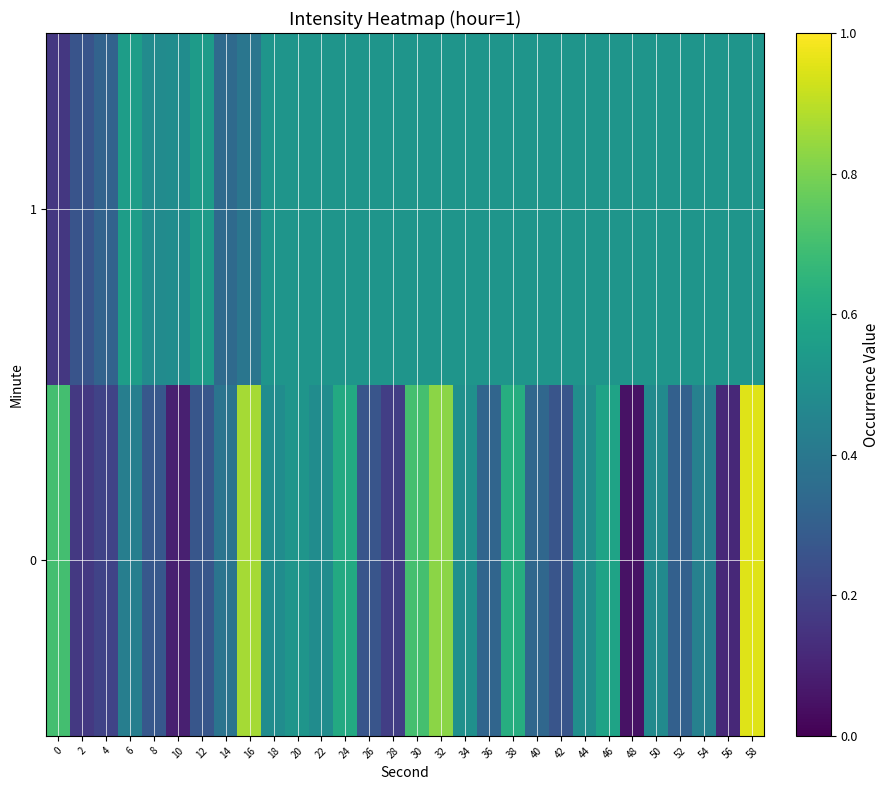

What is the difference between the second highest and minimum values in the 1 series?

0.4